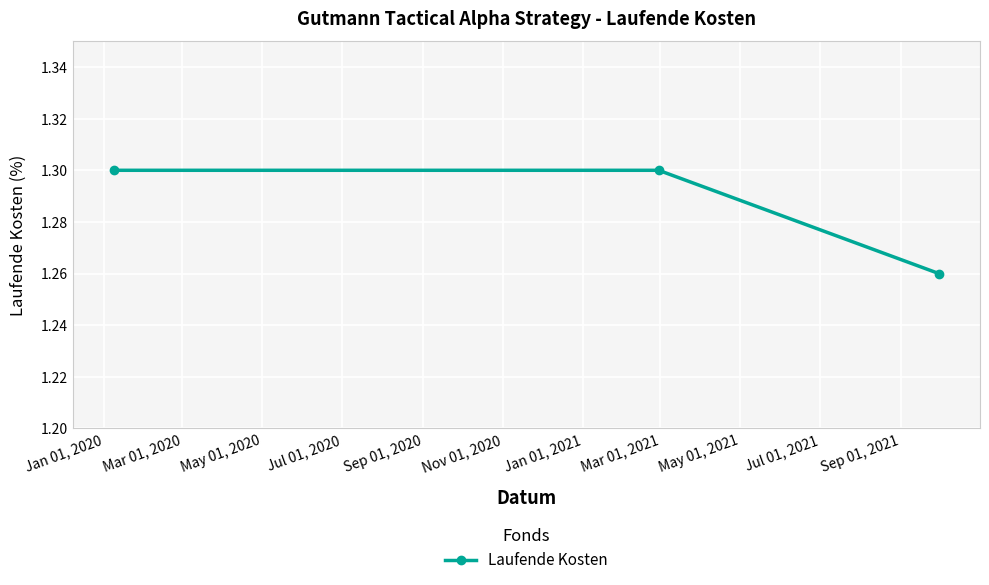

What is the sum of all values?

3.9